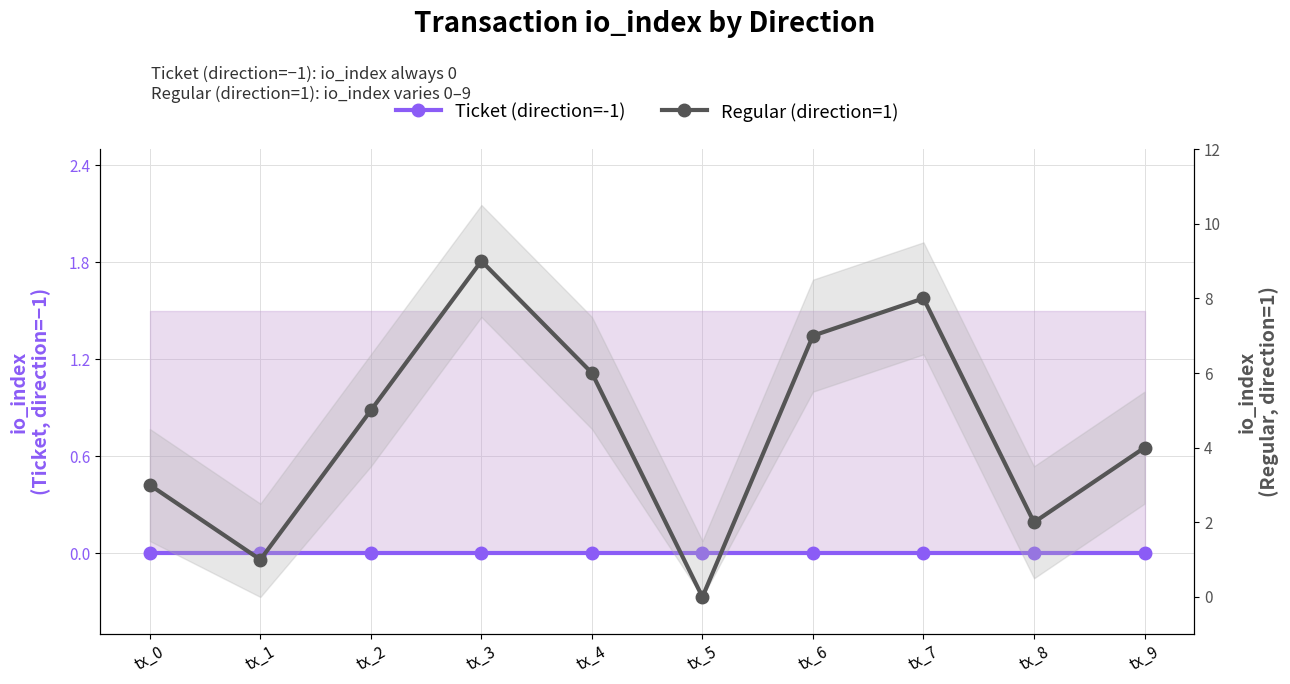

What is the value of the Regular (direction=1) point at the 2nd from the left?

1